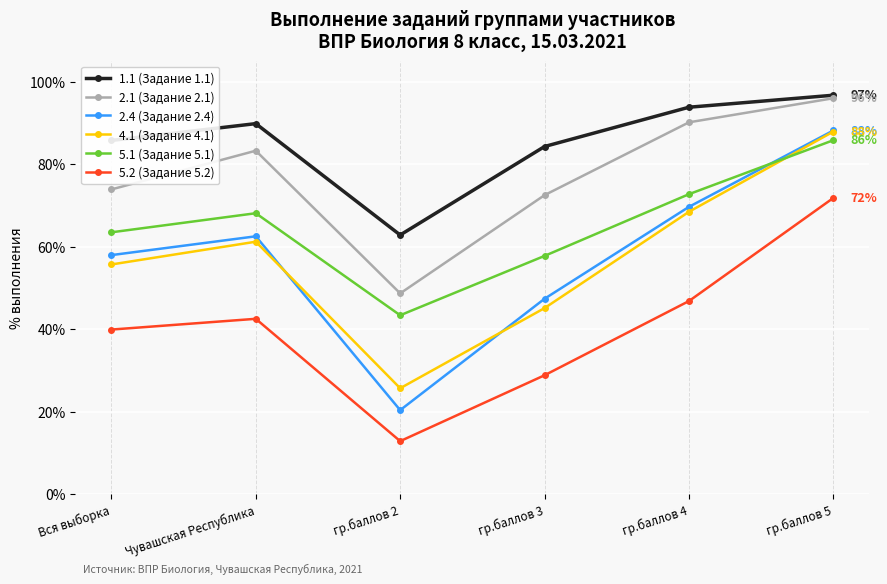

What is the sum of all 2.4 (Задание 2.4) values?

346.0